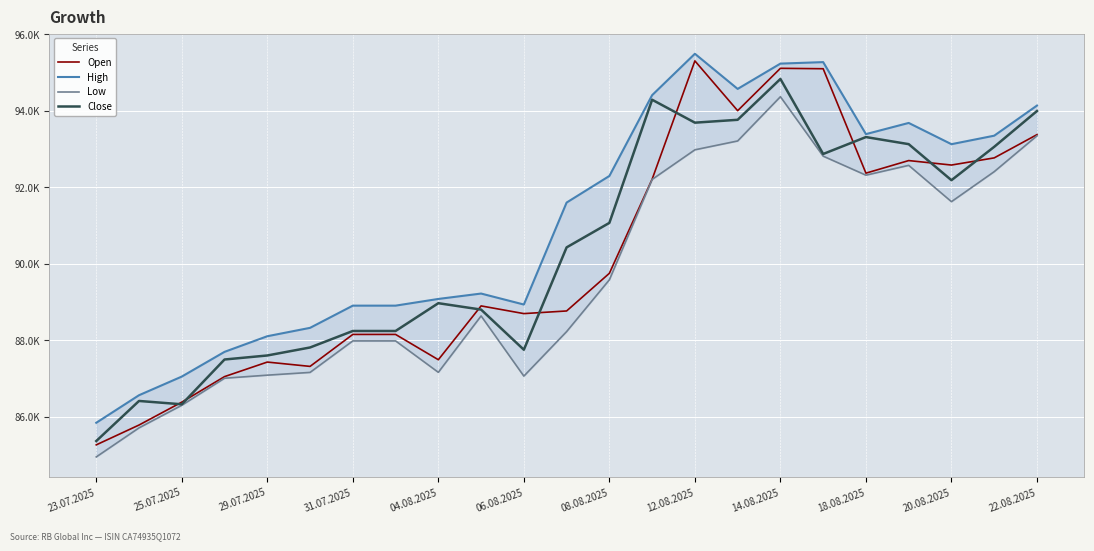

What is the difference between the maximum and minimum values in the Low series?

9410